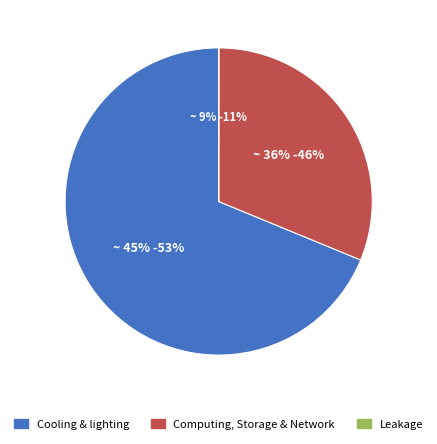

Is it true that 348074 is 26% of the pie?

False